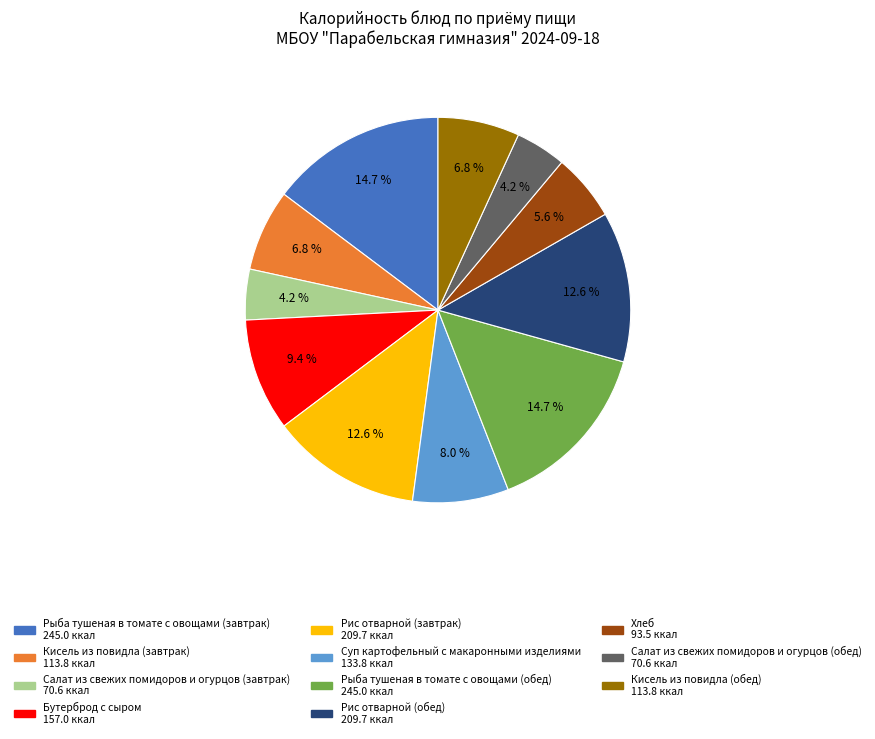

How much of the chart is everything except Кисель из повидла (обед)?

93.2%